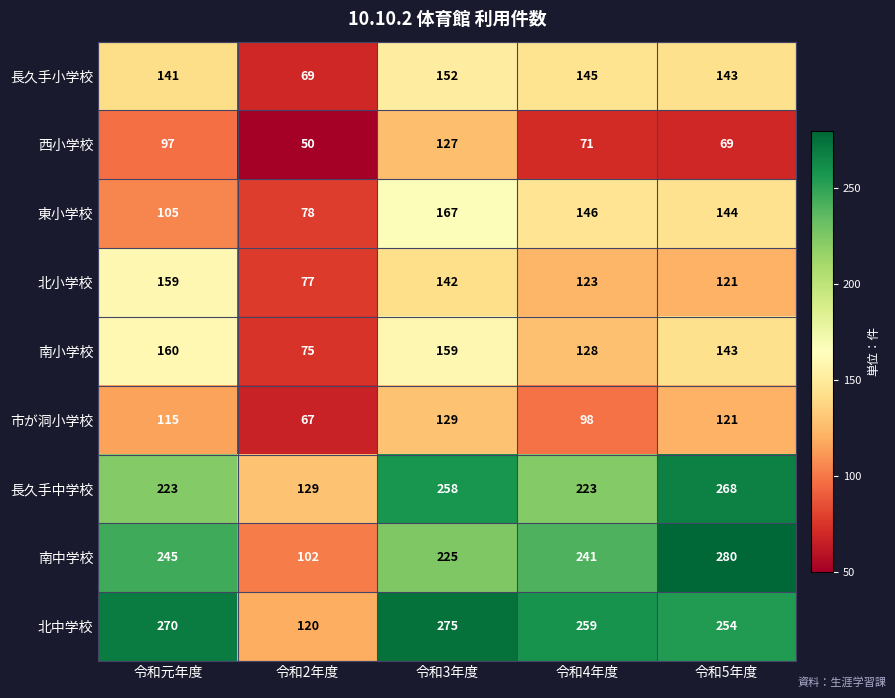

What value does the 長久手小学校 series have at 令和4年度, to the nearest 5?

145